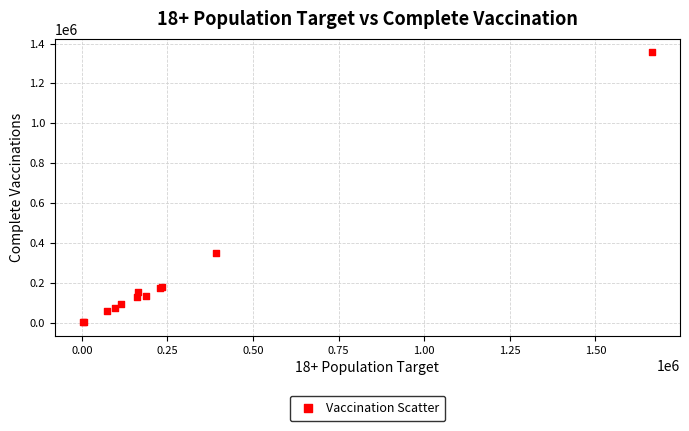

What Y value in the scatter plot is closest to 679123?

350448